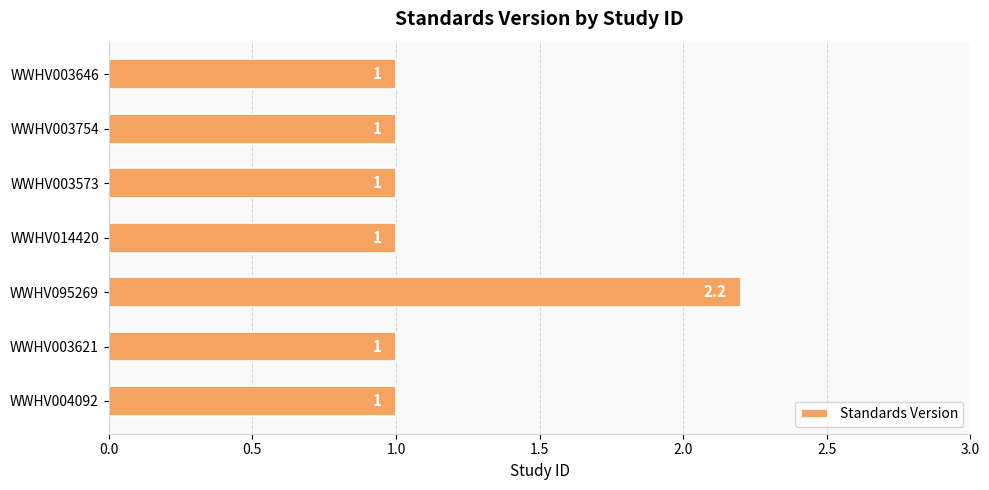

How many categories are shown in the chart?

7